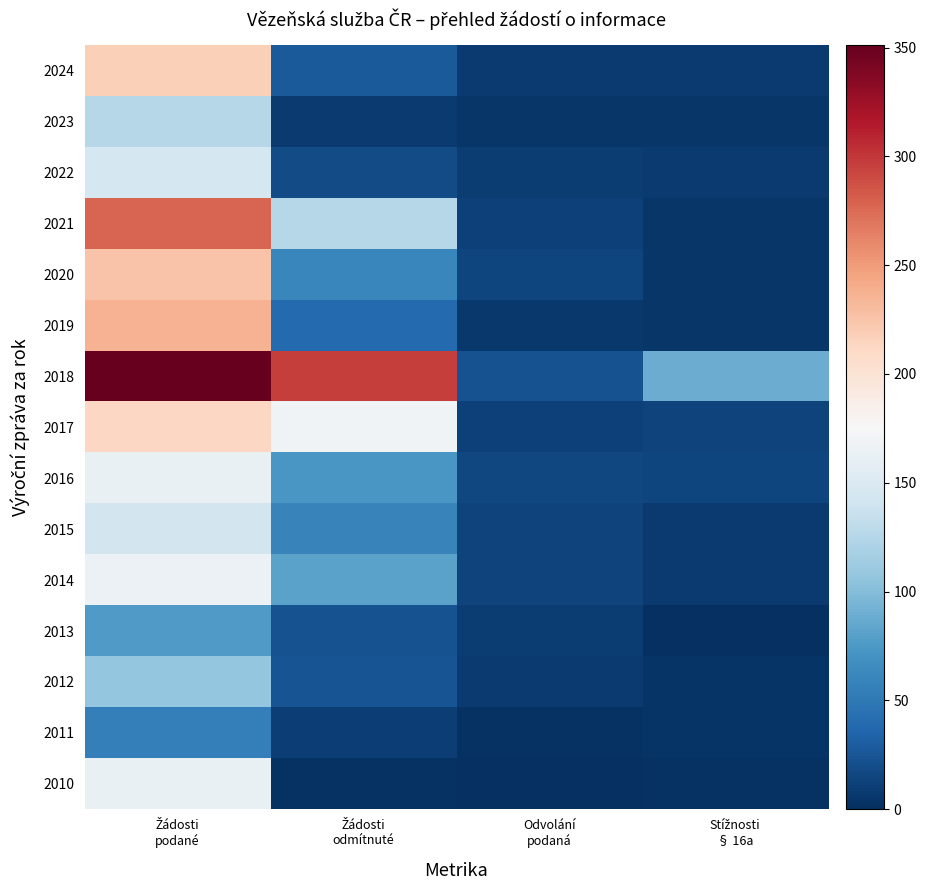

Rank the series at Odvolání podaná from highest to lowest value.

2018, 2016, 2020, 2015, 2014, 2021, 2017, 2022, 2013, 2024, 2012, 2019, 2023, 2011, 2010